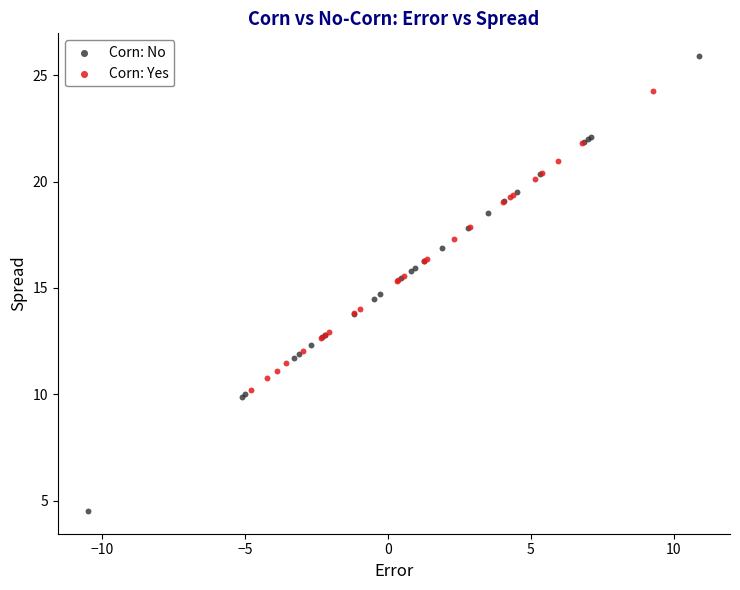

Which series has the largest Y range (max minus min)?

Corn: No